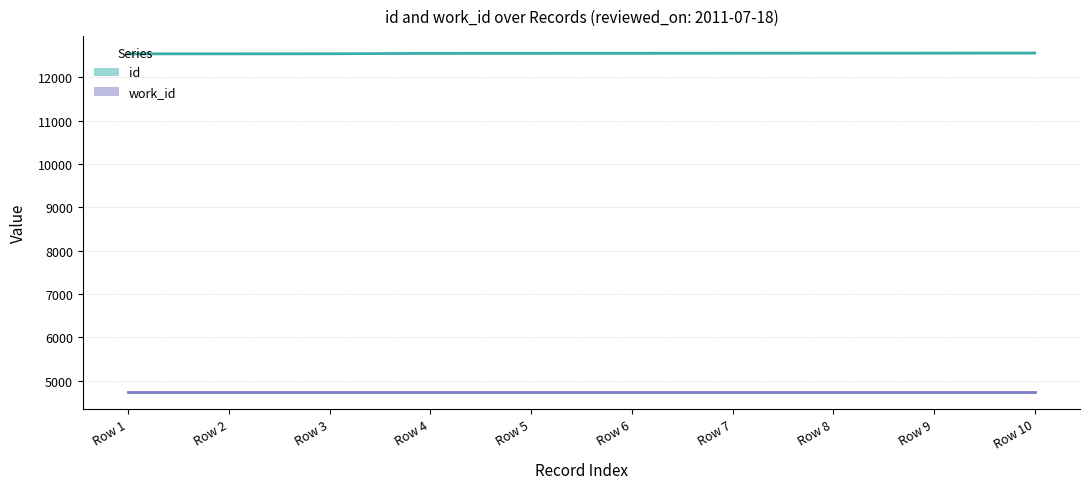

What are all the series names shown in the legend?

id, work_id